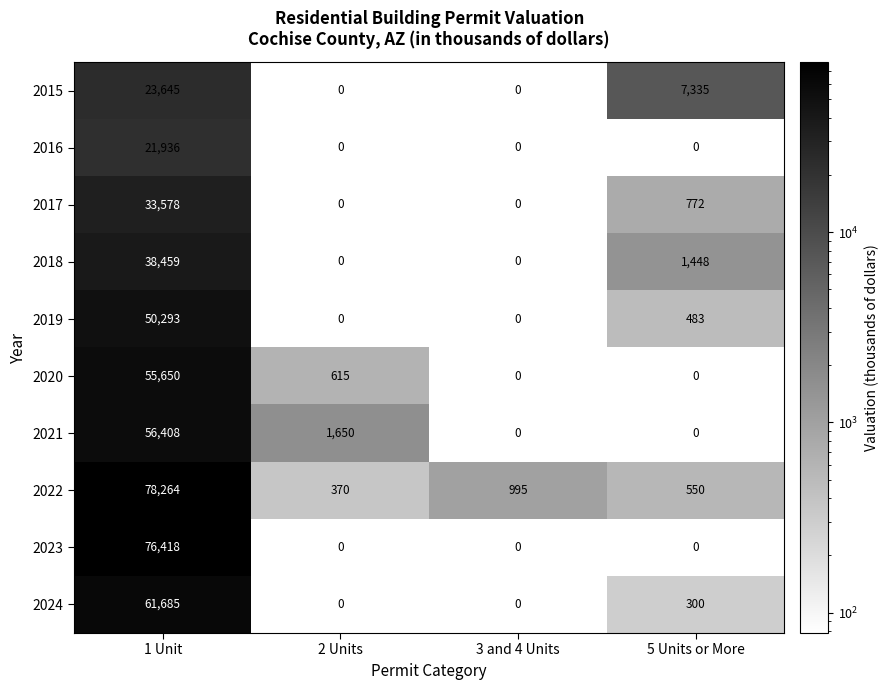

Rank the series by their maximum value, from highest to lowest.

2022, 2023, 2024, 2021, 2020, 2019, 2018, 2017, 2015, 2016